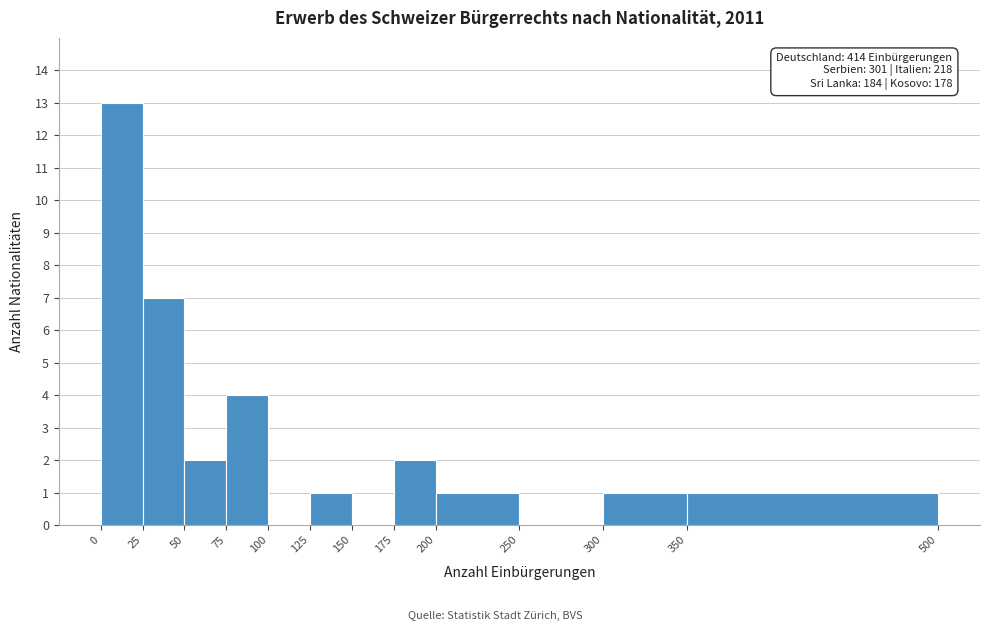

Over which range of the x-axis is the bar tallest?

0 to 25